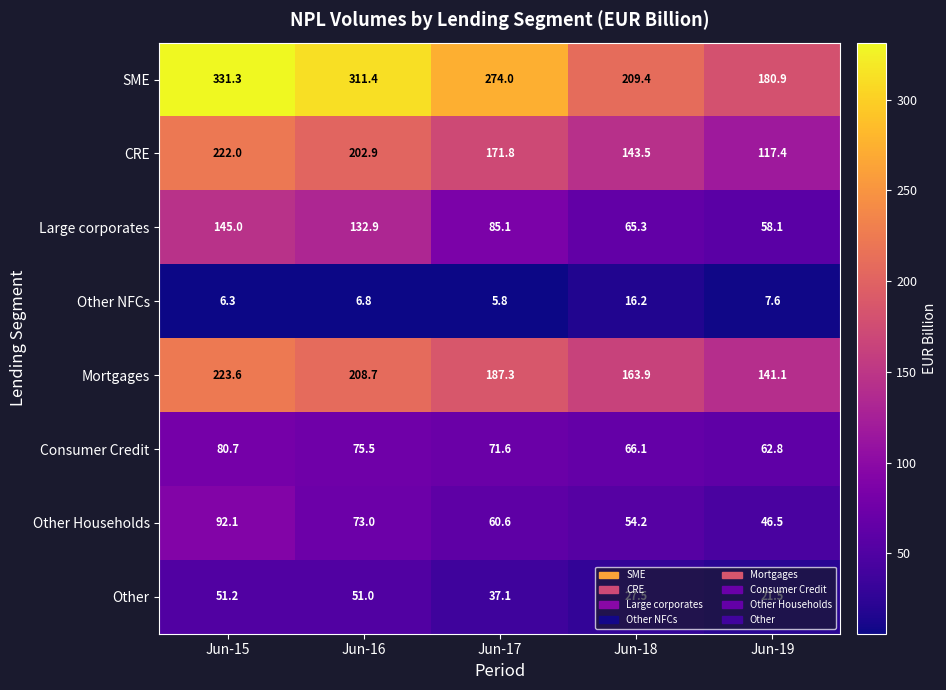

What is the difference between the highest and lowest values at Jun-18?

193.2